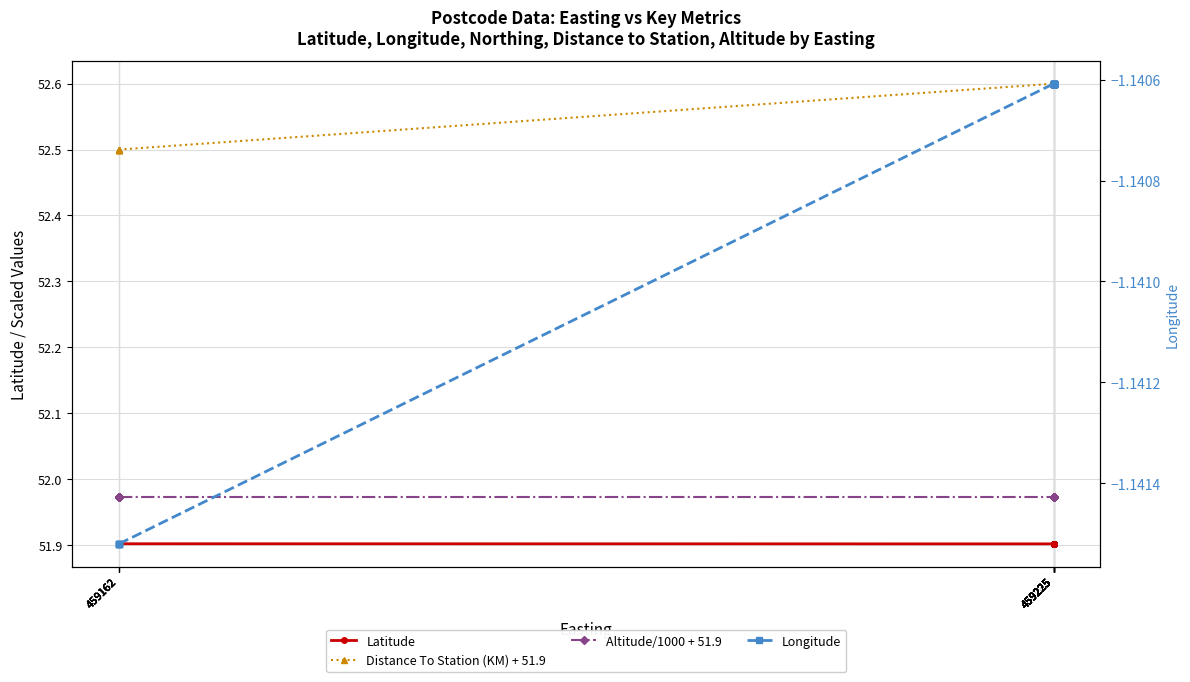

Reading left to right, list all the values displayed in this chart.

Latitude: 459162=51.9	459162=51.9	459162=51.9	459162=51.9	459162=51.9	459225=51.9	459225=51.9	459225=51.9	459225=51.9	459225=51.9	459225=51.9	459225=51.9	459225=51.9	459225=51.9	459225=51.9	459225=51.9	459225=51.9	459225=51.9	459225=51.9	459225=51.9
Distance To Station (KM) + 51.9: 459162=52.5	459162=52.5	459162=52.5	459162=52.5	459162=52.5	459225=52.6	459225=52.6	459225=52.6	459225=52.6	459225=52.6	459225=52.6	459225=52.6	459225=52.6	459225=52.6	459225=52.6	459225=52.6	459225=52.6	459225=52.6	459225=52.6	459225=52.6
Altitude/1000 + 51.9: 459162=52.0	459162=52.0	459162=52.0	459162=52.0	459162=52.0	459225=52.0	459225=52.0	459225=52.0	459225=52.0	459225=52.0	459225=52.0	459225=52.0	459225=52.0	459225=52.0	459225=52.0	459225=52.0	459225=52.0	459225=52.0	459225=52.0	459225=52.0
Longitude: 459162=-1.1	459162=-1.1	459162=-1.1	459162=-1.1	459162=-1.1	459225=-1.1	459225=-1.1	459225=-1.1	459225=-1.1	459225=-1.1	459225=-1.1	459225=-1.1	459225=-1.1	459225=-1.1	459225=-1.1	459225=-1.1	459225=-1.1	459225=-1.1	459225=-1.1	459225=-1.1